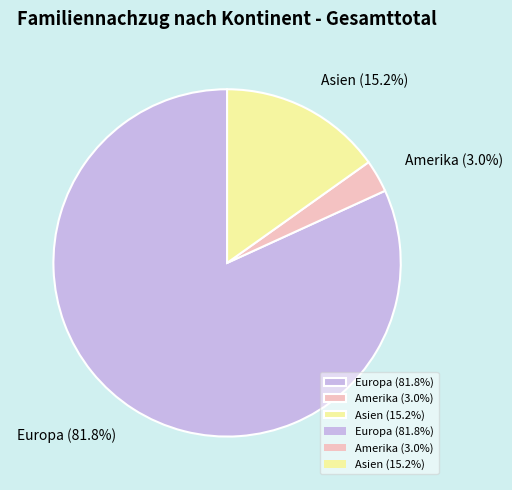

Count the number of slices in the pie.

3